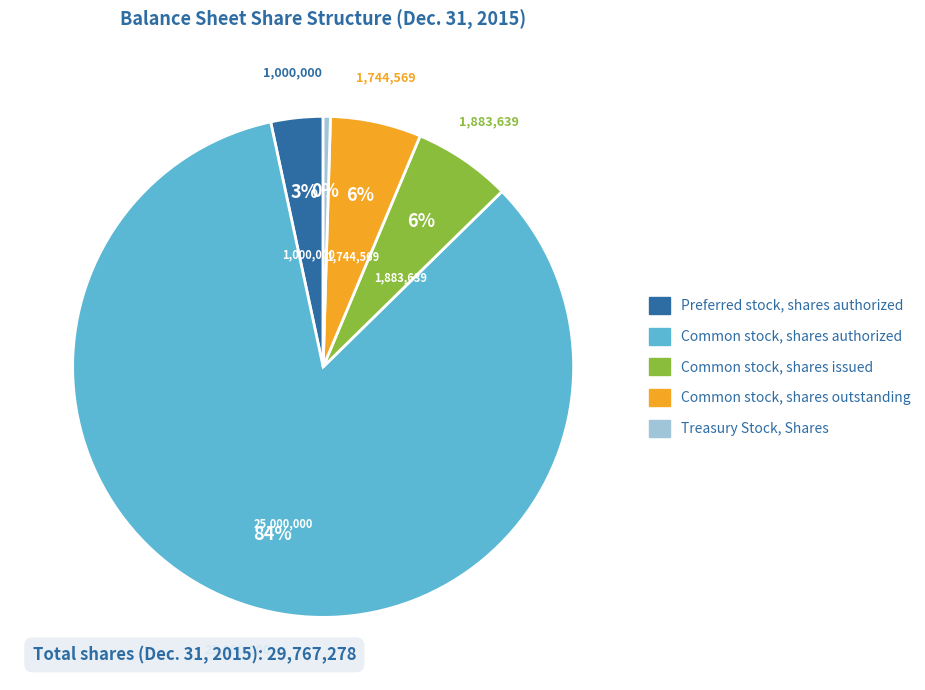

To the nearest percent, what is the combined percentage of Treasury Stock, Shares and Common stock, shares outstanding?

6%